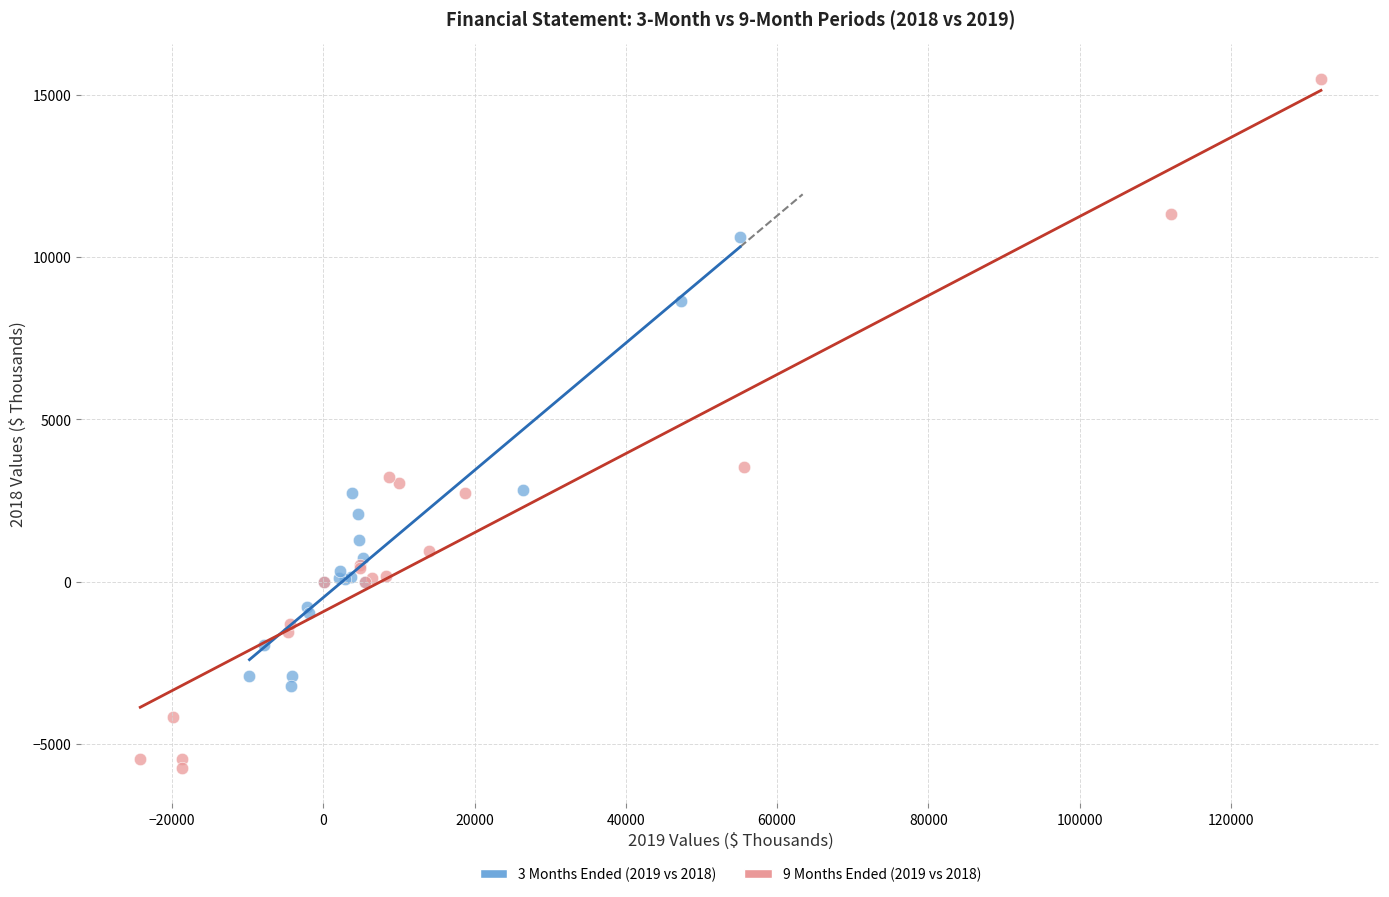

Which series contains the highest Y value?

9 Months Ended (2019 vs 2018)